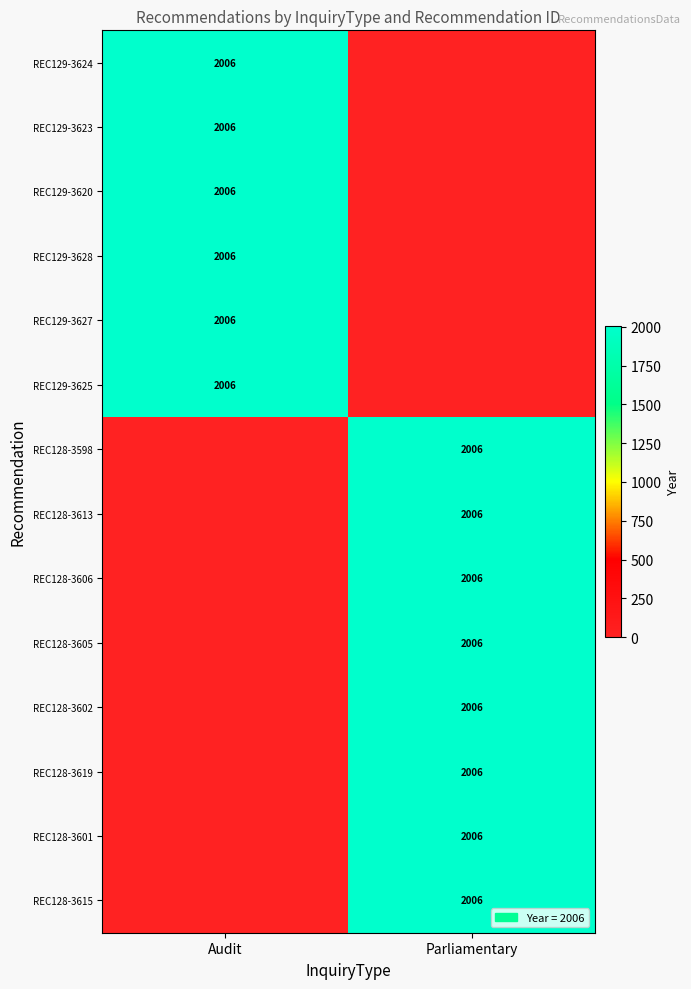

Is it true that REC128-3606 equals 2006 at Parliamentary?

True